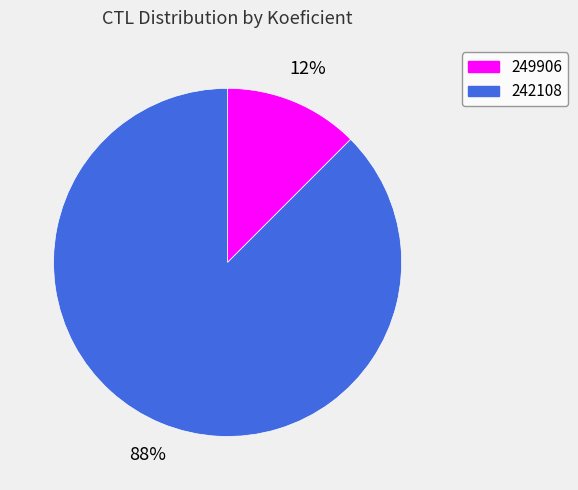

Do 242108 and 249906 together represent more than half of the pie?

Yes